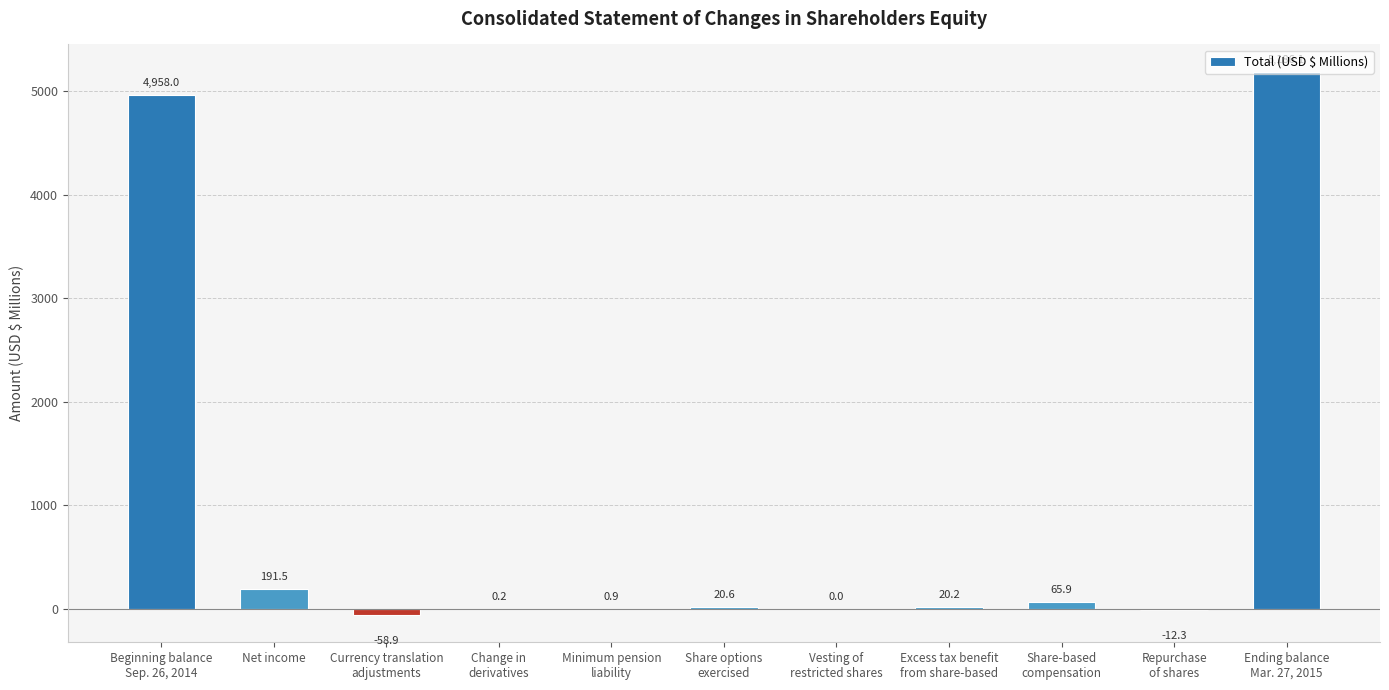

What is the greatest value displayed?

5186.1